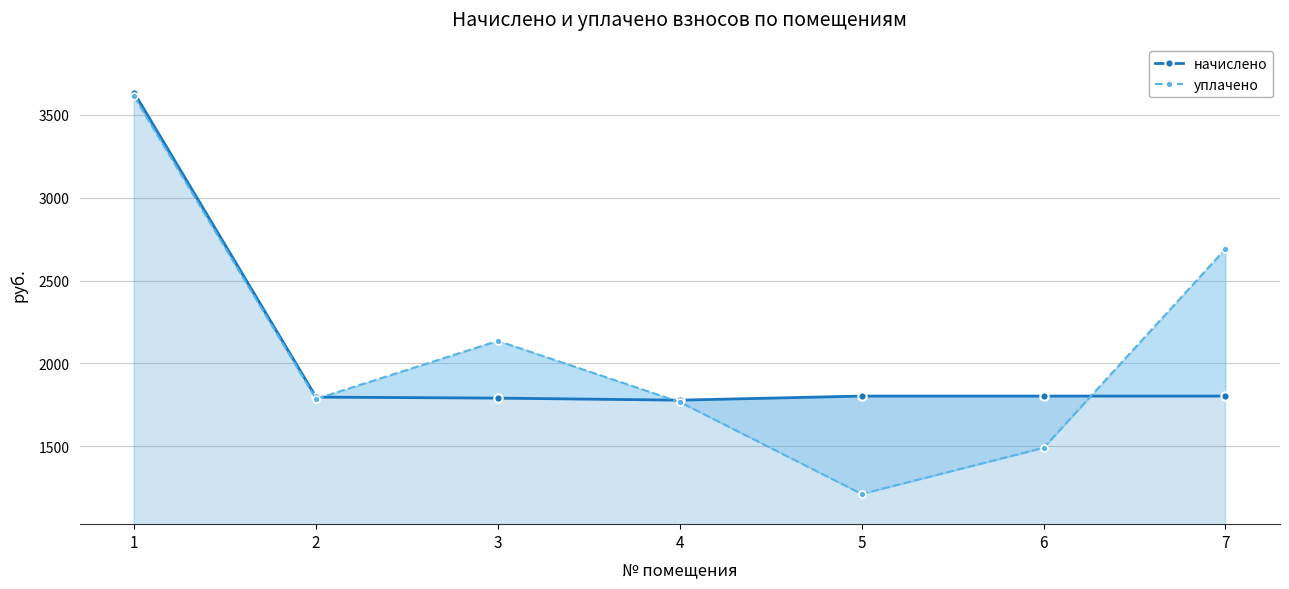

Which category has the lowest value in the начислено series?

4